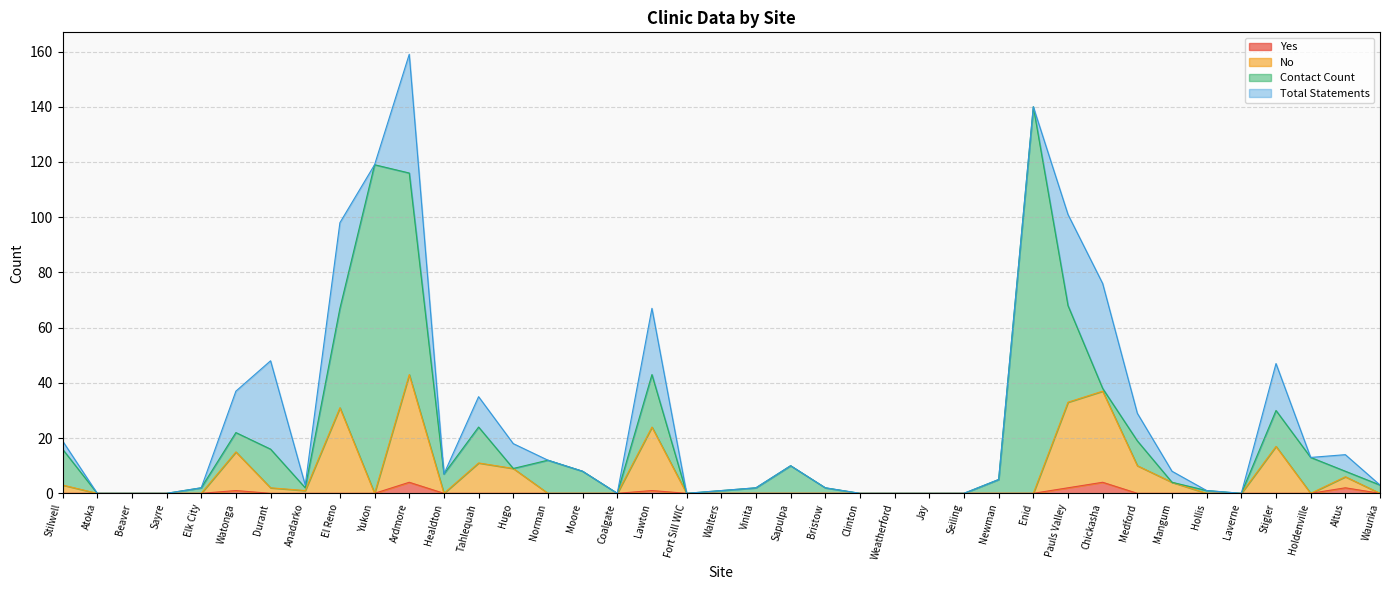

How many Yes values are between 0 and 1?

35